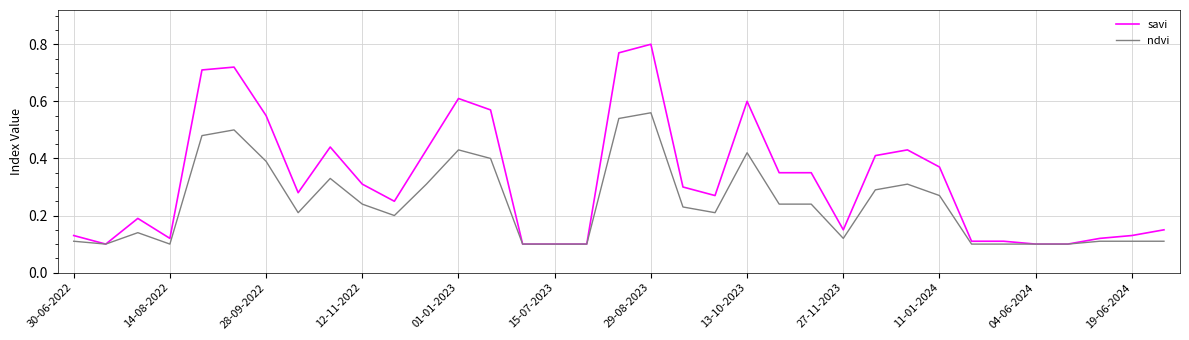

List the series in order of their peak value, lowest first.

ndvi, savi